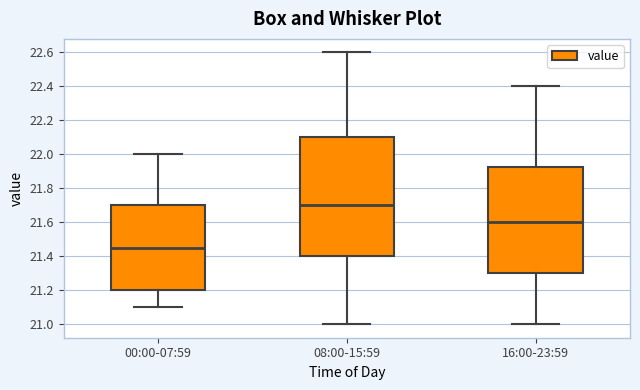

Reading left to right, transcribe this box plot: for each box, give where its median line is, the range the box spans, and where its two whiskers end, as read against the y-axis. The values are not printed on the chart, so give them approximately, as read against the axis.

00:00-07:59: median 21.46, box 21.20 to 21.70, whiskers 21.10 to 22.00
08:00-15:59: median 21.70, box 21.40 to 22.10, whiskers 21.00 to 22.60
16:00-23:59: median 21.60, box 21.30 to 21.92, whiskers 21.00 to 22.40